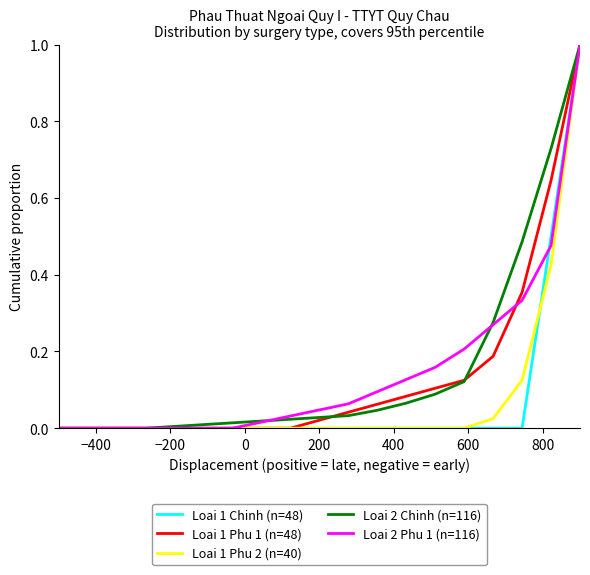

What is the maximum value for Loai 2 Chinh (n=116)?

1.0